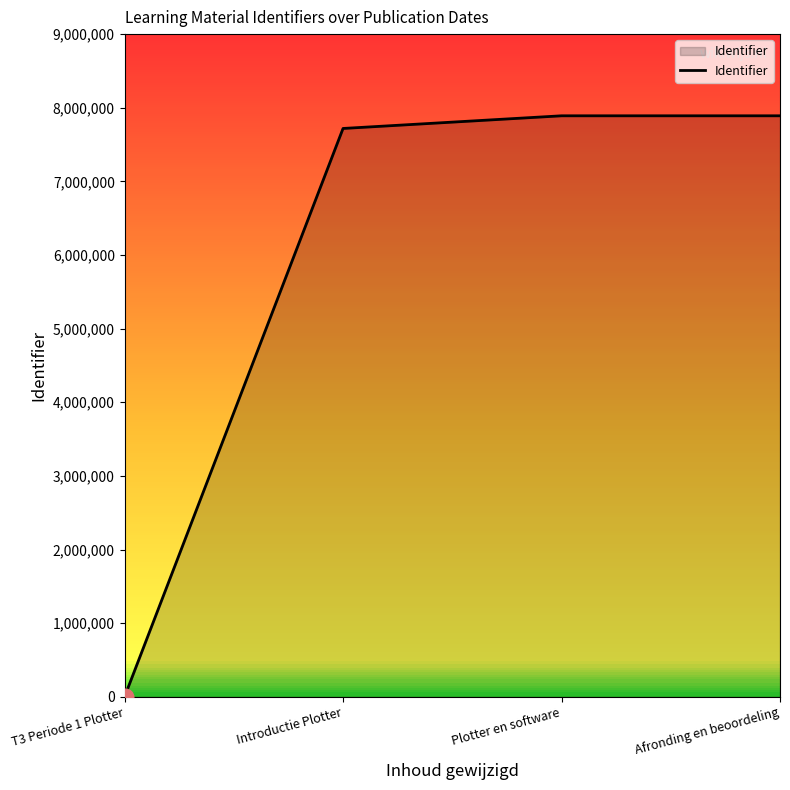

Does the chart display data point markers on the line(s)?

No